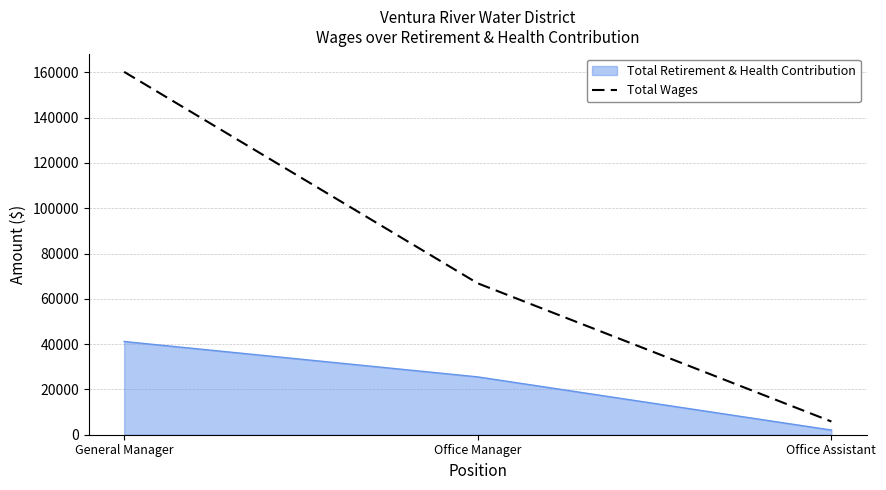

Reading right to left, transcribe all the data shown in this chart.

Total Retirement & Health Contribution: 2063	25534	41157
Total Wages: 5824	66839	160206